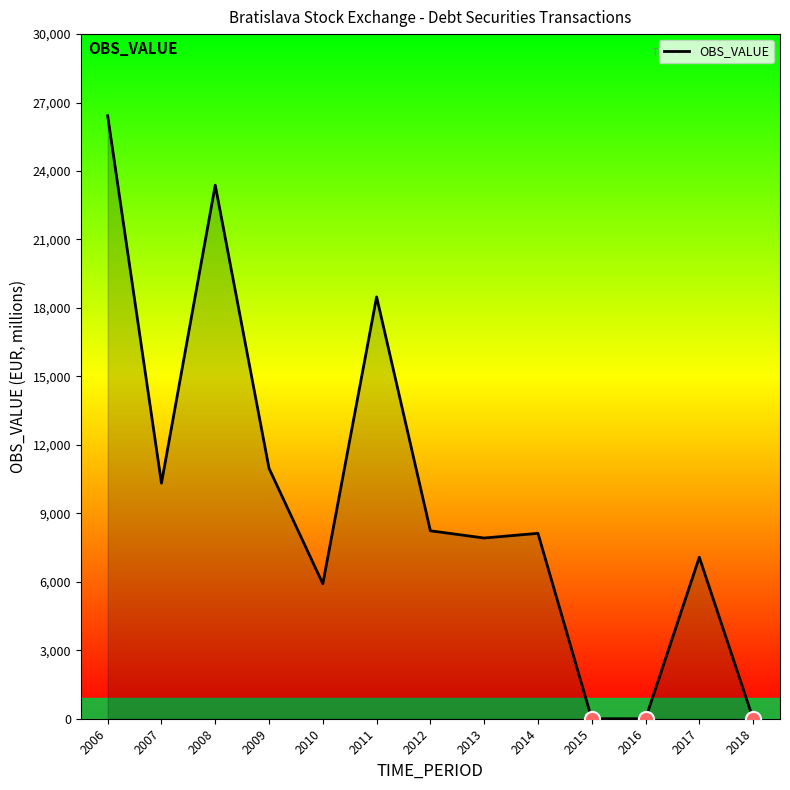

Between 2009 and 2018, which is larger?

2009